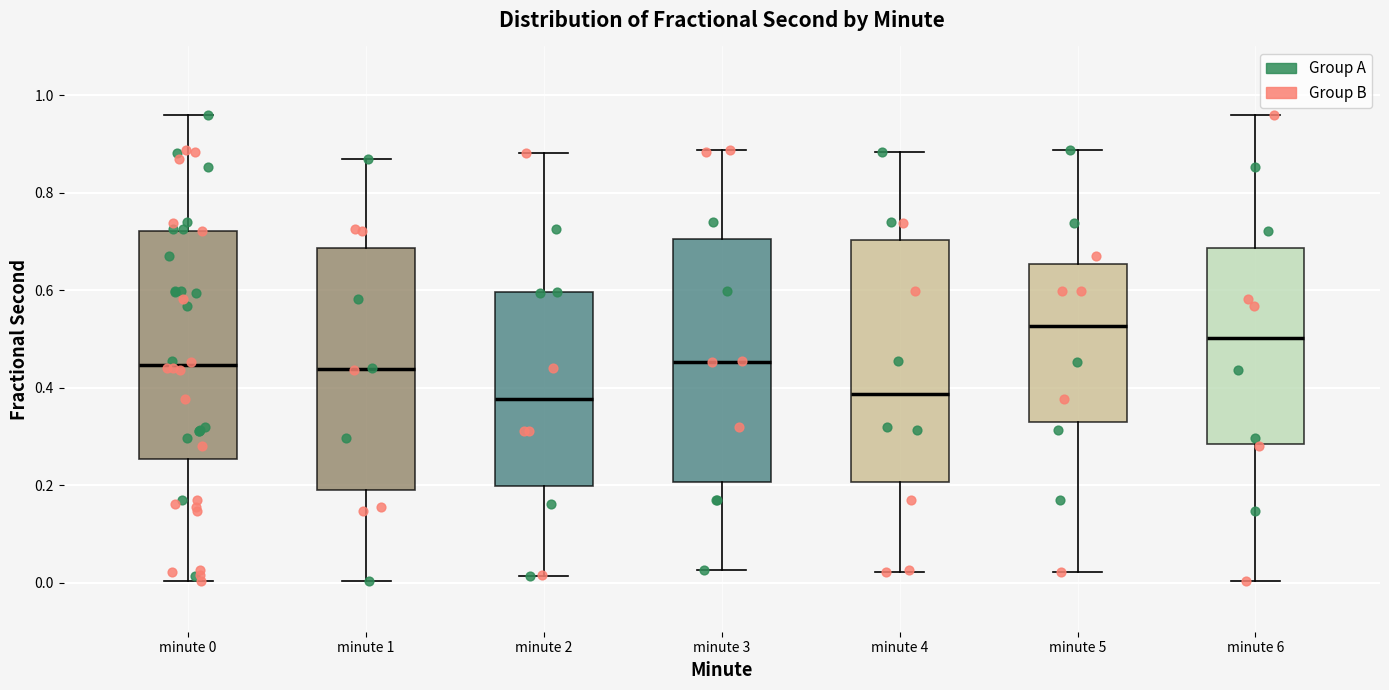

Reading left to right, transcribe this box plot: for each box, give where its median line is, the range the box spans, and where its two whiskers end, as read against the y-axis. The values are not printed on the chart, so give them approximately, as read against the axis.

minute 0: median 0.44, box 0.26 to 0.72, whiskers 0.00 to 0.96
minute 1: median 0.44, box 0.20 to 0.68, whiskers 0.00 to 0.86
minute 2: median 0.38, box 0.20 to 0.60, whiskers 0.02 to 0.88
minute 3: median 0.46, box 0.20 to 0.70, whiskers 0.02 to 0.88
minute 4: median 0.38, box 0.20 to 0.70, whiskers 0.02 to 0.88
minute 5: median 0.52, box 0.32 to 0.66, whiskers 0.02 to 0.88
minute 6: median 0.50, box 0.28 to 0.68, whiskers 0.00 to 0.96